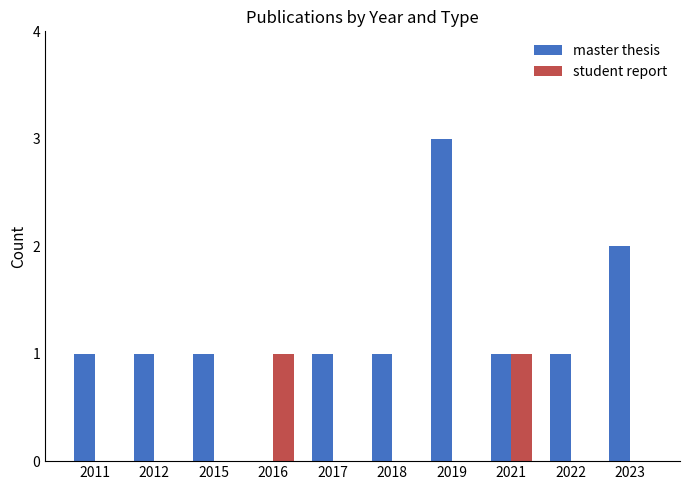

At which category does the chart reach its peak across all series?

2019